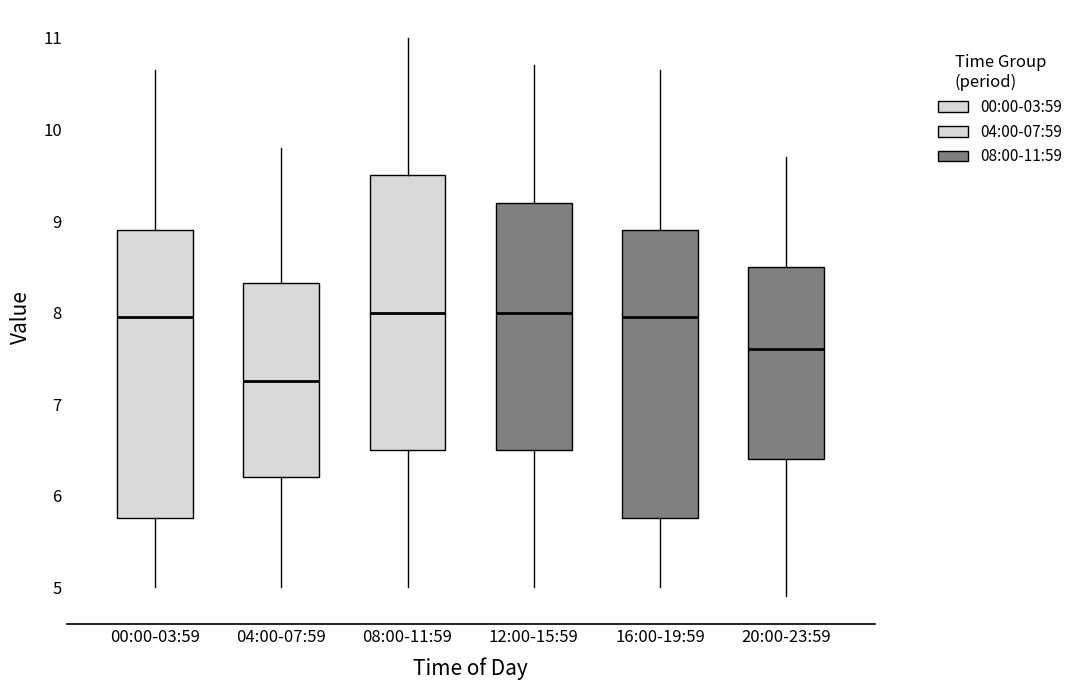

Reading left to right, transcribe this box plot: for each box, give where its median line is, the range the box spans, and where its two whiskers end, as read against the y-axis. The values are not printed on the chart, so give them approximately, as read against the axis.

00:00-03:59: median 8.0, box 5.8 to 8.9, whiskers 5.0 to 10.7
04:00-07:59: median 7.3, box 6.2 to 8.3, whiskers 5.0 to 9.8
08:00-11:59: median 8.0, box 6.5 to 9.5, whiskers 5.0 to 11.0
12:00-15:59: median 8.0, box 6.5 to 9.2, whiskers 5.0 to 10.7
16:00-19:59: median 8.0, box 5.8 to 8.9, whiskers 5.0 to 10.7
20:00-23:59: median 7.6, box 6.4 to 8.5, whiskers 4.9 to 9.7